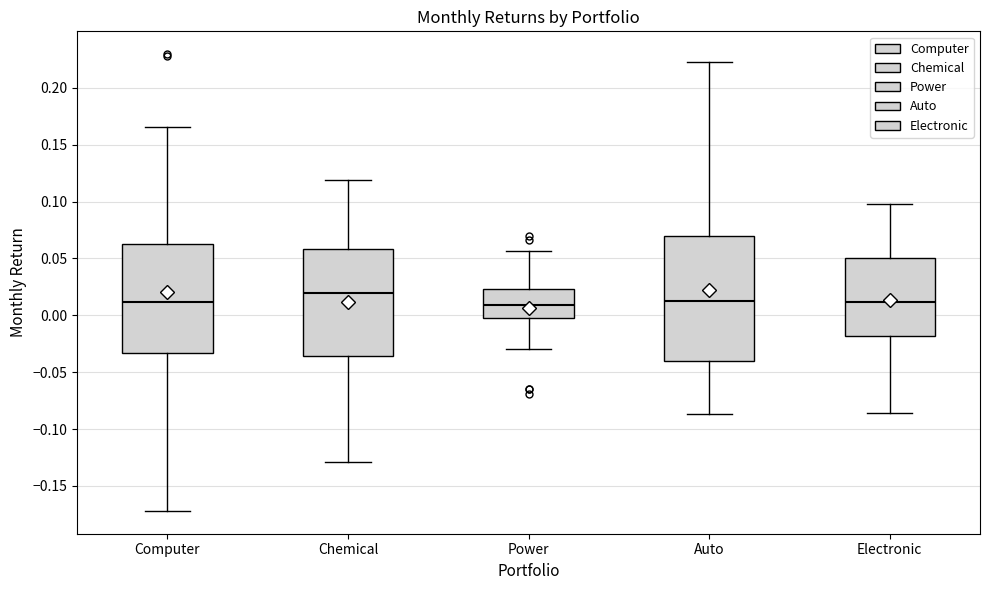

Reading left to right, read every box against the y-axis: the position of its median line, the range the box covers, and the ends of its whiskers. The values are not printed on the chart, so give them approximately, as read against the axis.

Computer: median 0.010, box -0.035 to 0.065, whiskers -0.170 to 0.165
Chemical: median 0.020, box -0.035 to 0.060, whiskers -0.130 to 0.120
Power: median 0.010, box 0.000 to 0.025, whiskers -0.030 to 0.055
Auto: median 0.015, box -0.040 to 0.070, whiskers -0.085 to 0.225
Electronic: median 0.010, box -0.020 to 0.050, whiskers -0.085 to 0.100